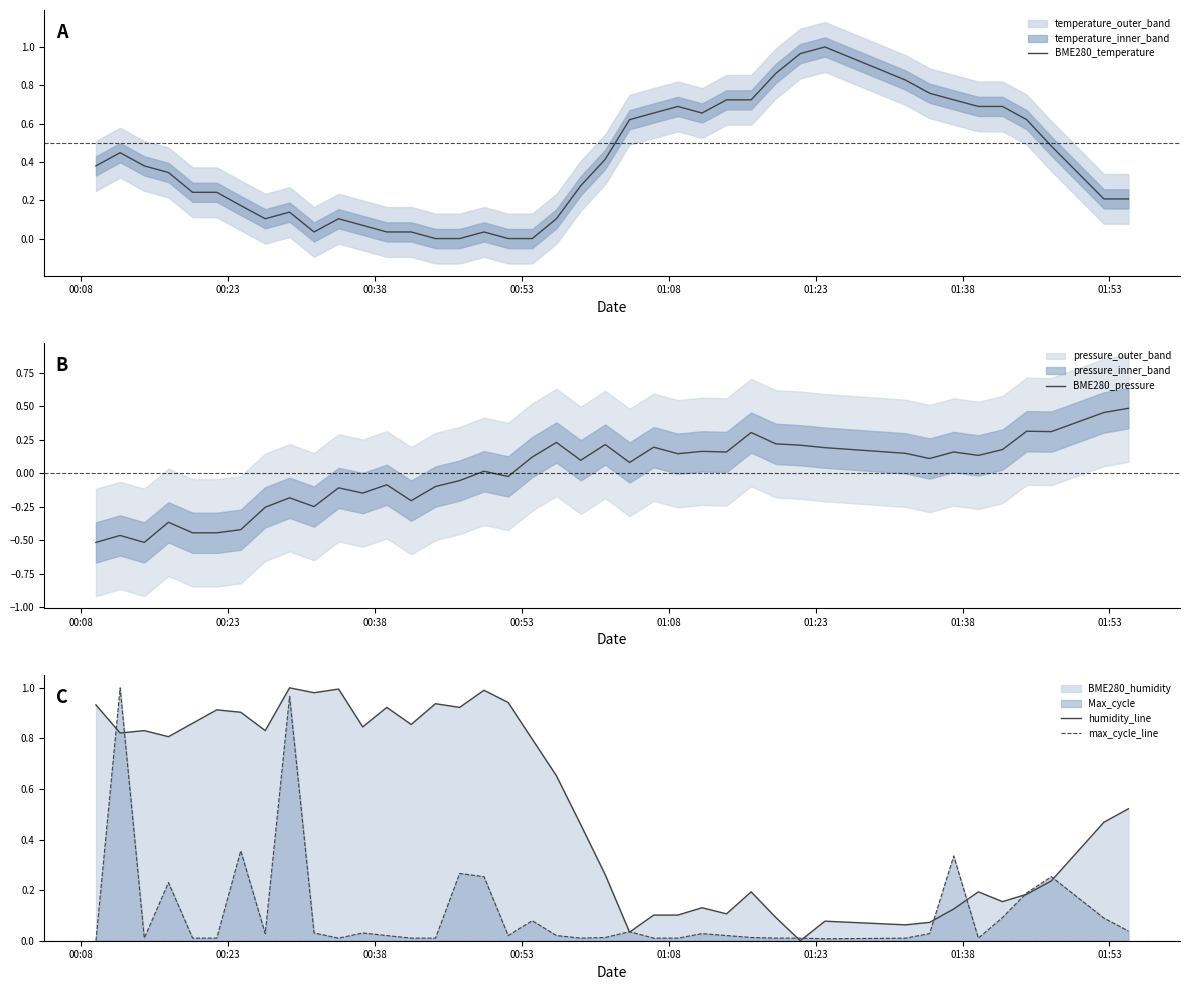

Which series has the widest spread of values?

BME280_temperature